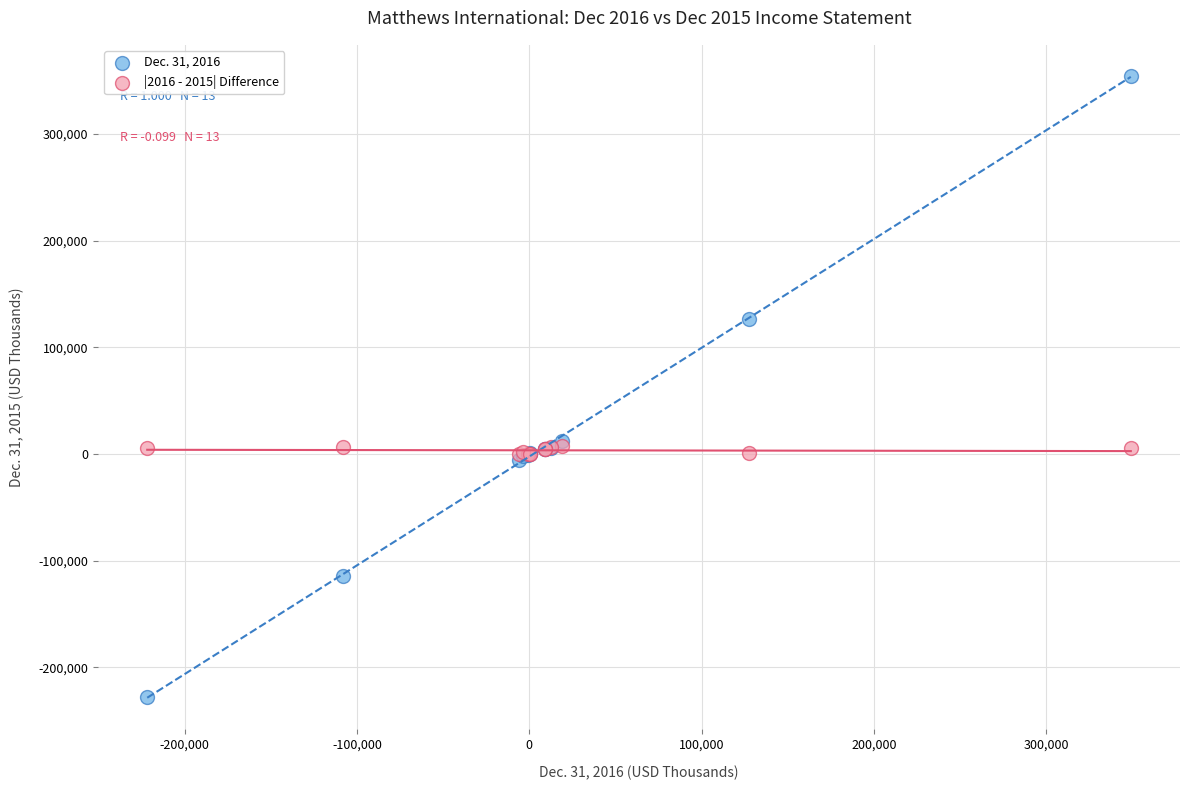

Which series has the largest Y range (max minus min)?

Dec. 31, 2016